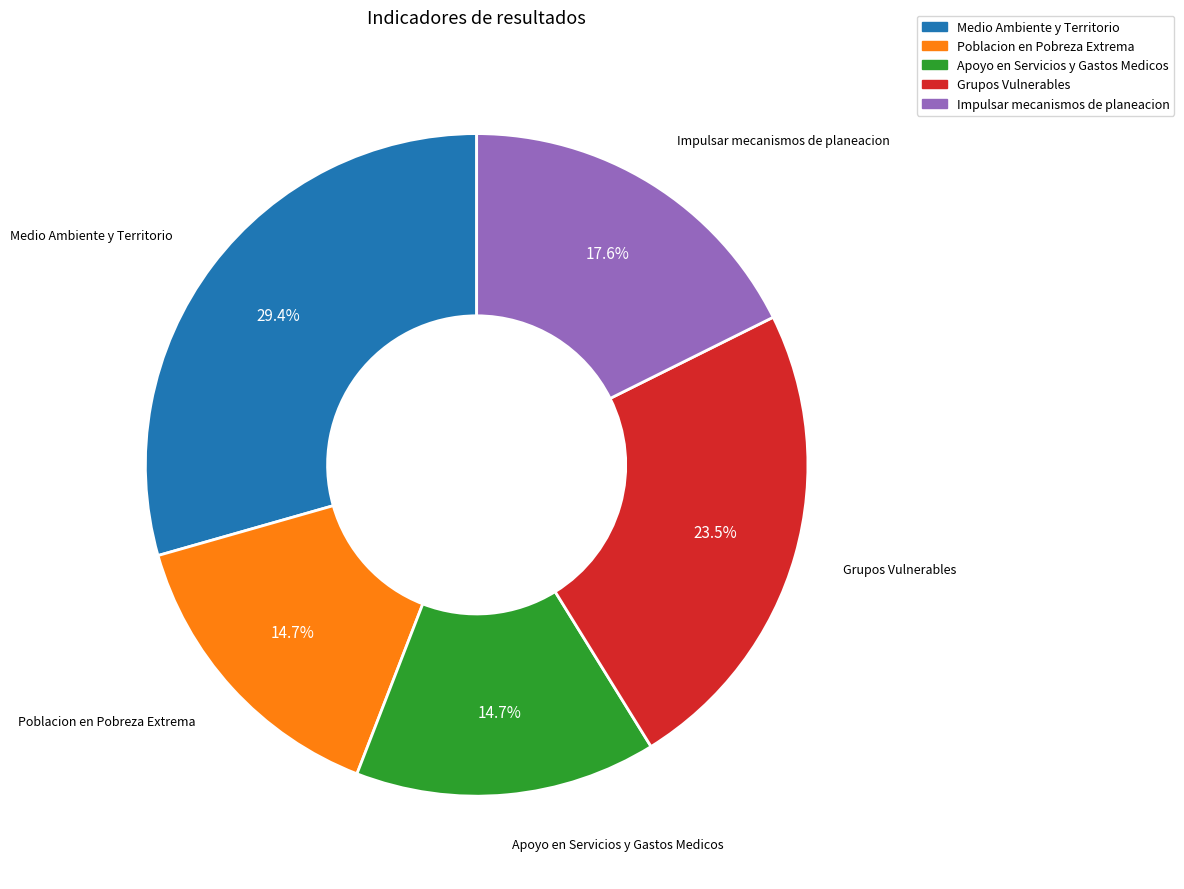

What percentage is the Apoyo en Servicios y Gastos Medicos slice, to the nearest percent?

15%